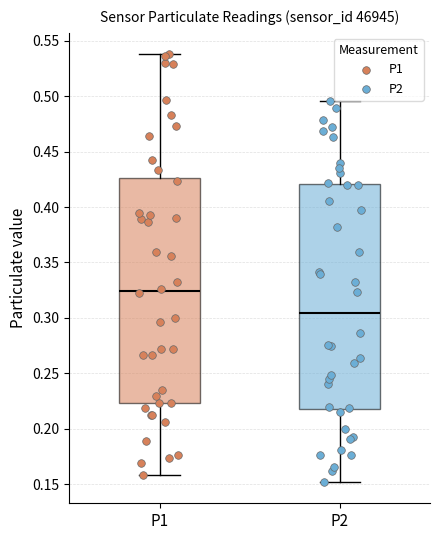

Reading left to right, read every box against the y-axis: the position of its median line, the range the box covers, and the ends of its whiskers. The values are not printed on the chart, so give them approximately, as read against the axis.

P1: median 0.325, box 0.225 to 0.425, whiskers 0.160 to 0.540
P2: median 0.305, box 0.220 to 0.420, whiskers 0.150 to 0.495